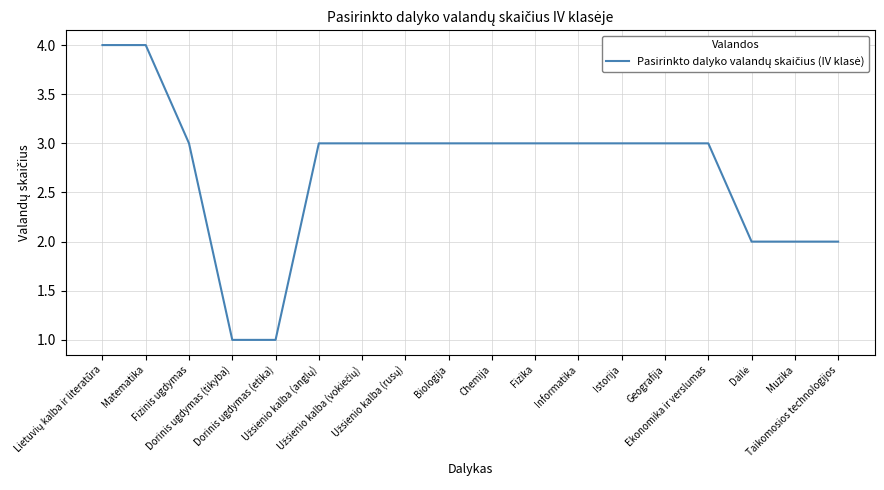

What is the difference between the maximum and minimum values?

3